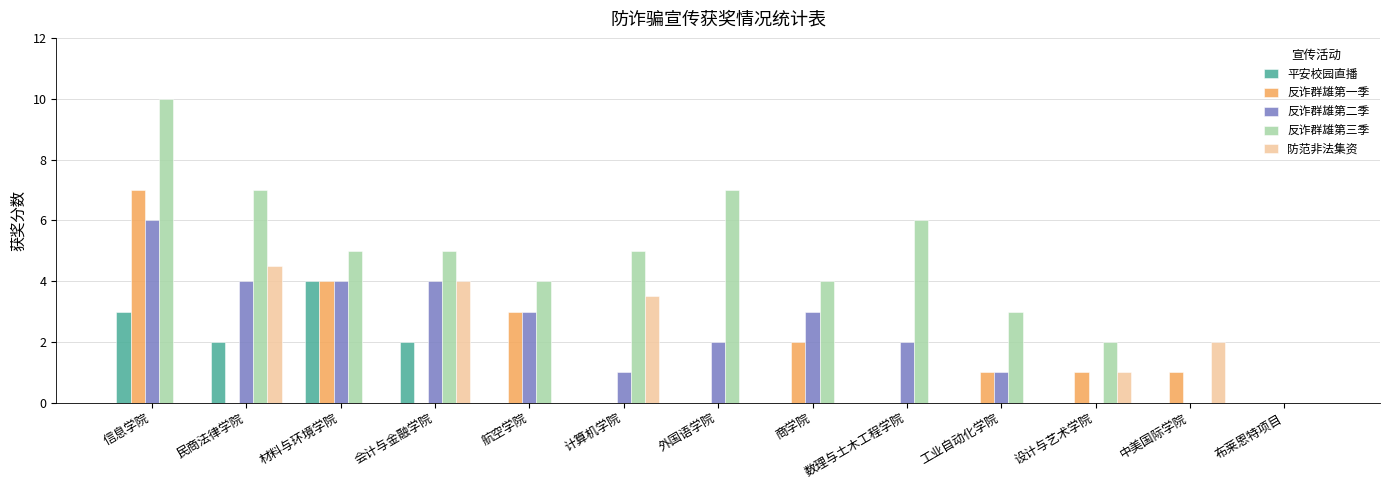

What is the sum of all 反诈群雄第二季 values?

30.0